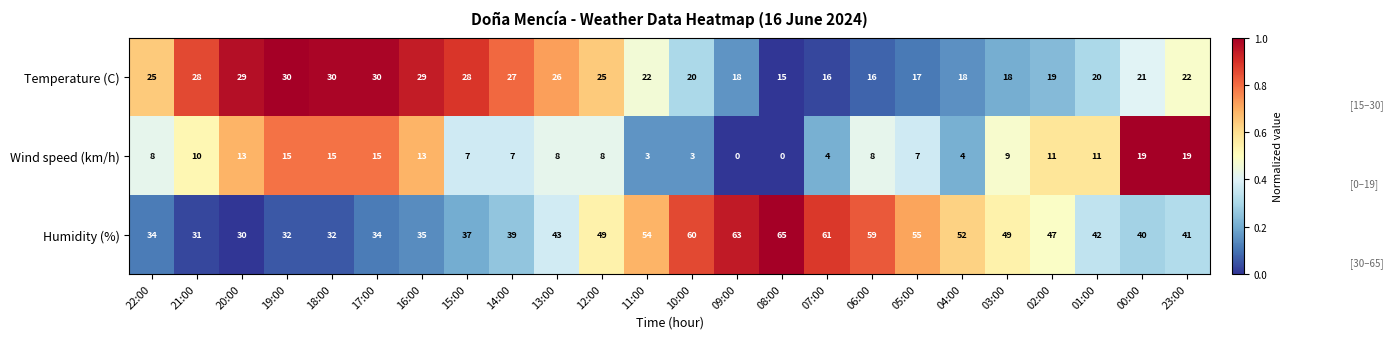

What is the difference between the Wind speed (km/h) values at 17:00 and 02:00?

4